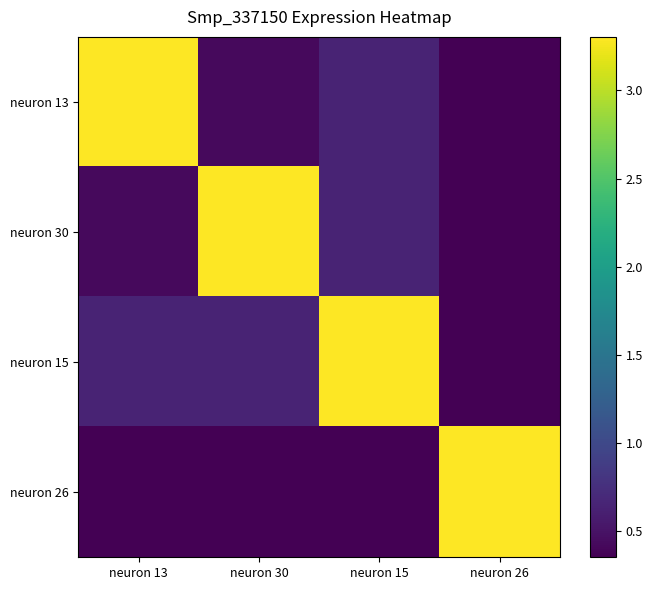

What is the smallest value displayed?

0.4